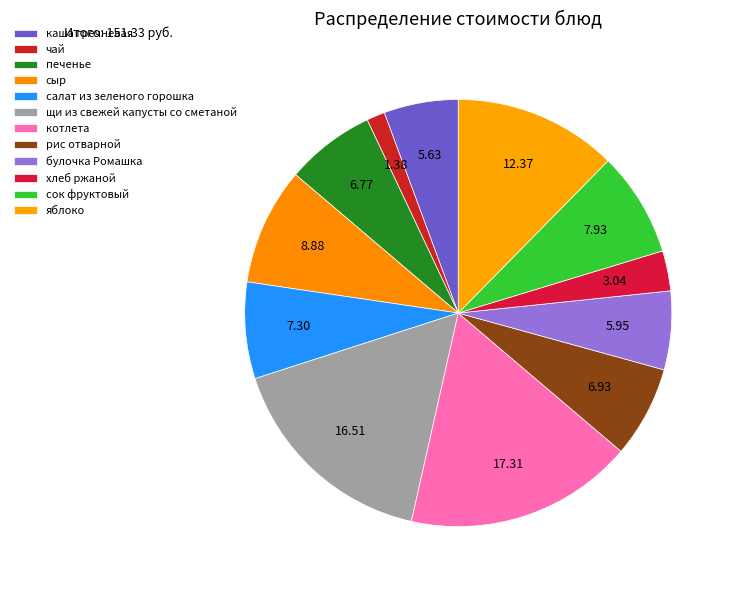

To the nearest percent, what is the combined percentage of сыр and печенье?

16%